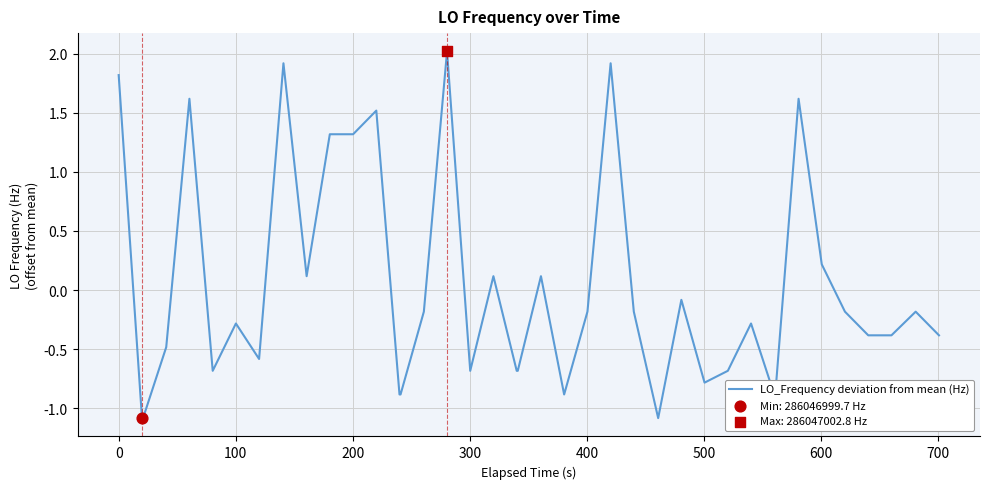

What is the minimum value shown in the chart?

-1.1